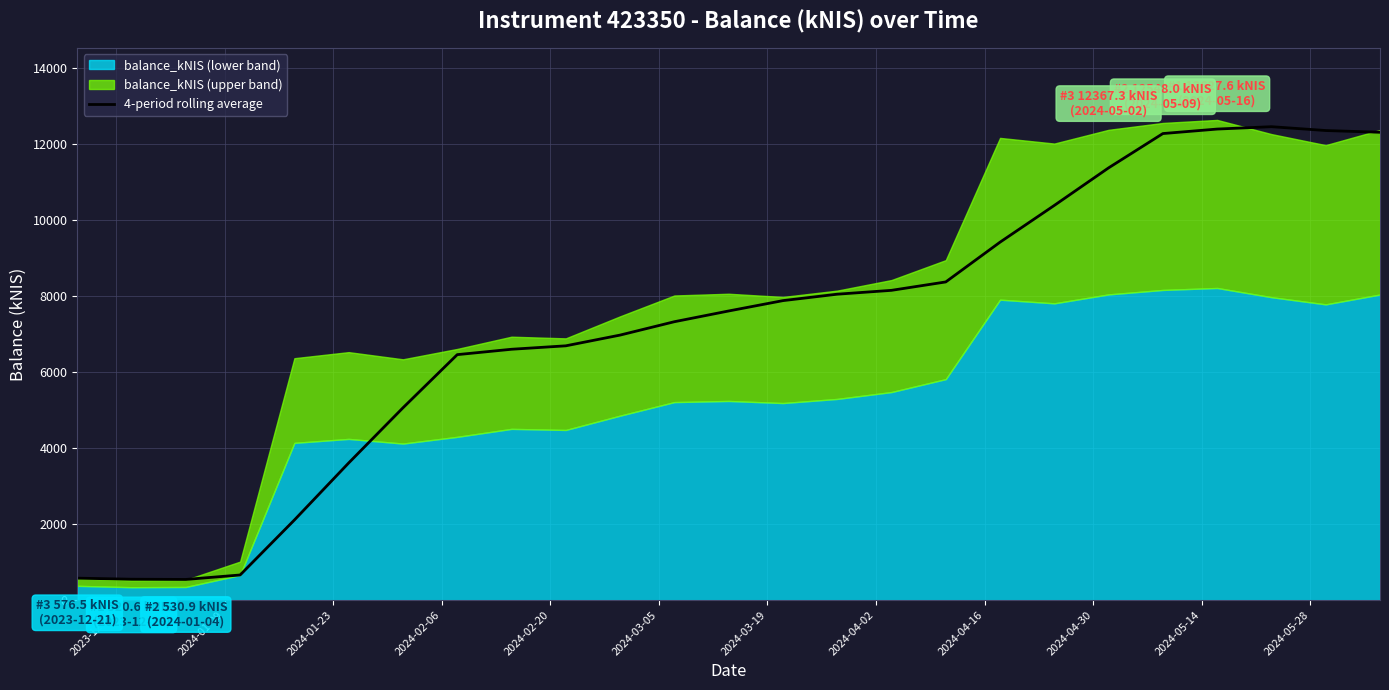

What is the lowest value of the 4-period rolling average series?

542.6